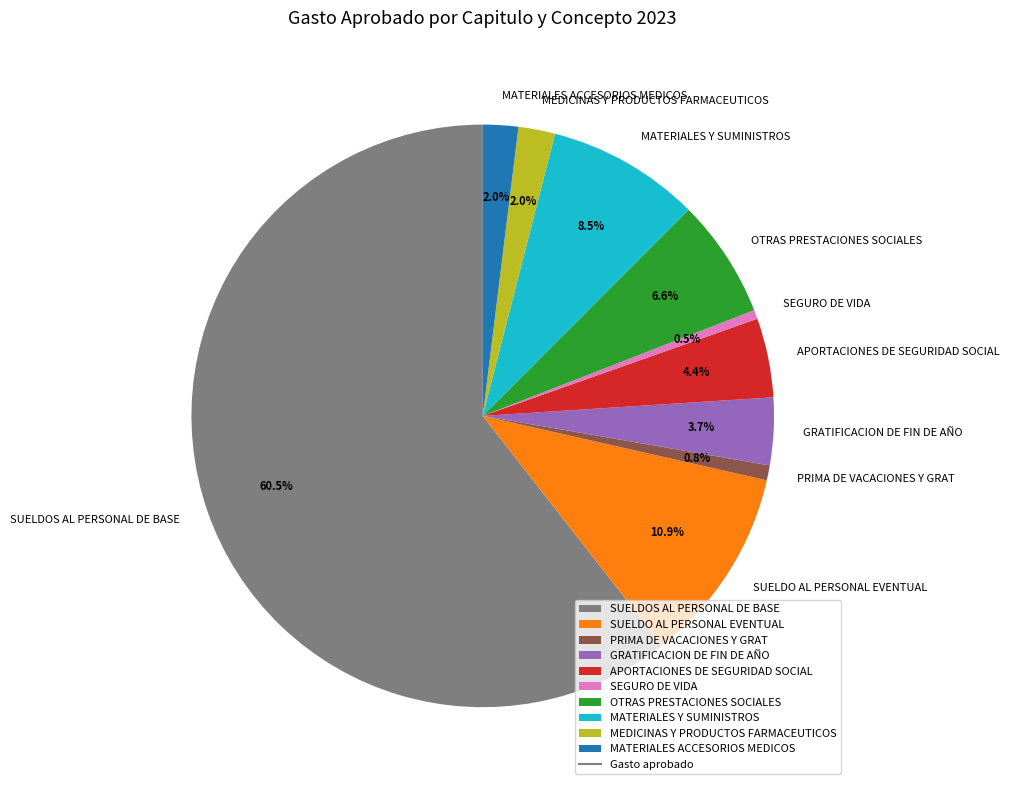

What is the majority slice?

SUELDOS AL PERSONAL DE BASE